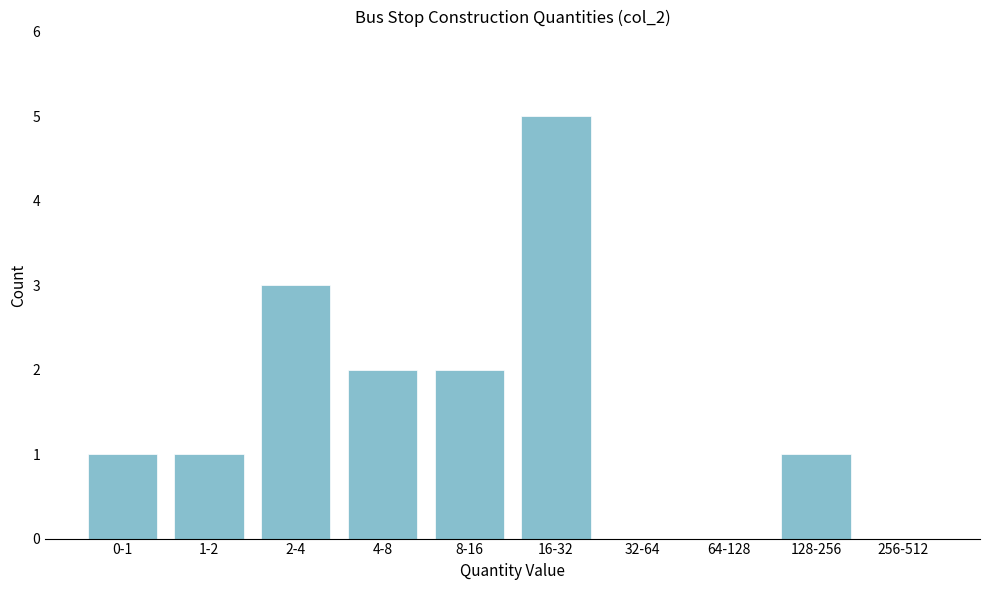

Reading left to right, extract all data points from this chart.

0-1=1	1-2=1	2-4=3	4-8=2	8-16=2	16-32=5	32-64=0	64-128=0	128-256=1	256-512=0